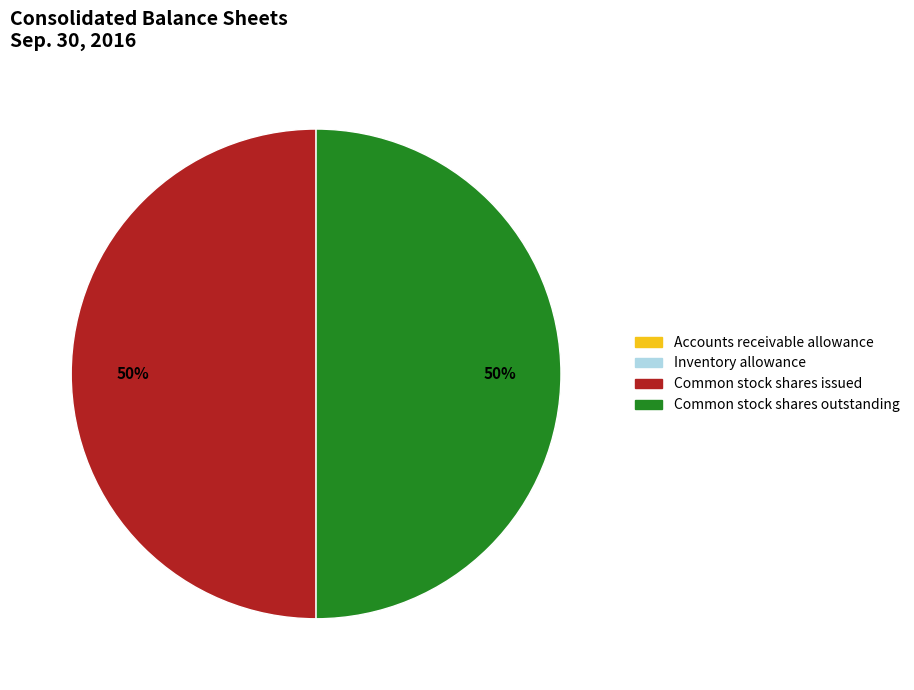

Do Common stock shares outstanding and Common stock shares issued together represent more than half of the pie?

Yes